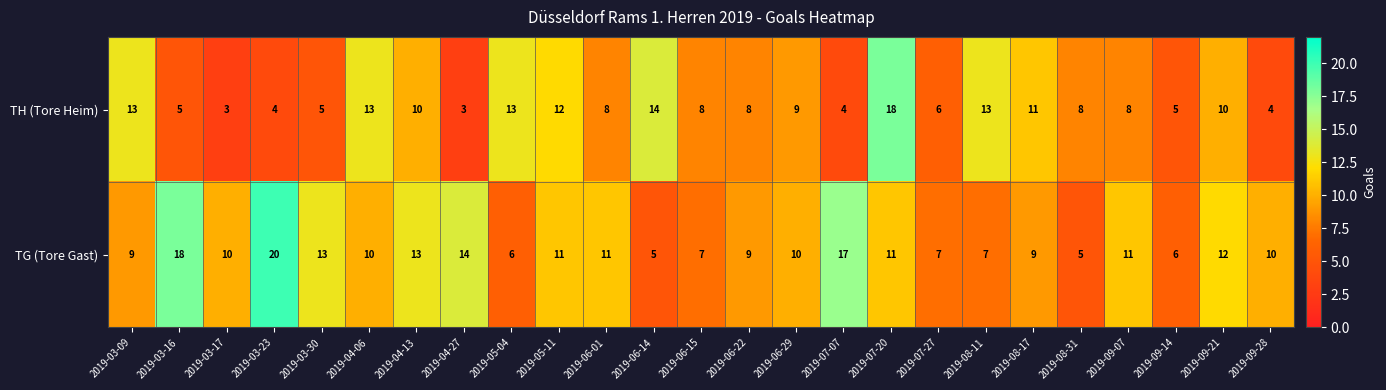

Which series changed the most between 2019-03-17 and 2019-04-06?

TH (Tore Heim)